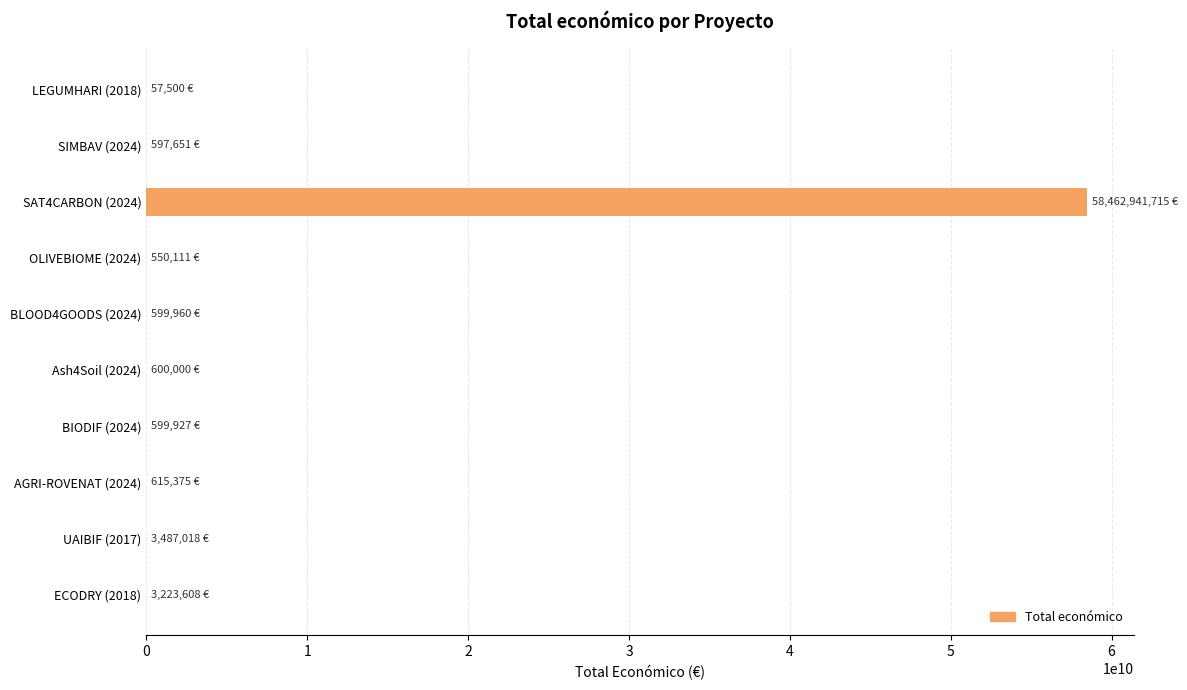

What is the maximum value shown in the chart?

58462941715